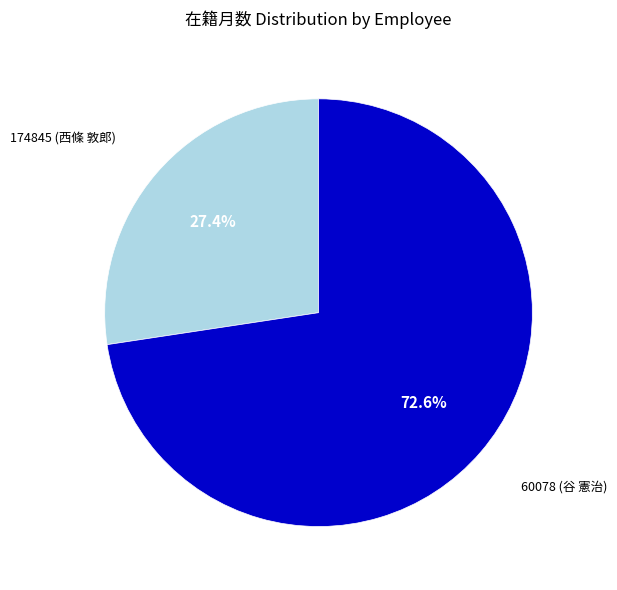

True or false: 60078 (谷 憲治) accounts for 59% of the total.

False